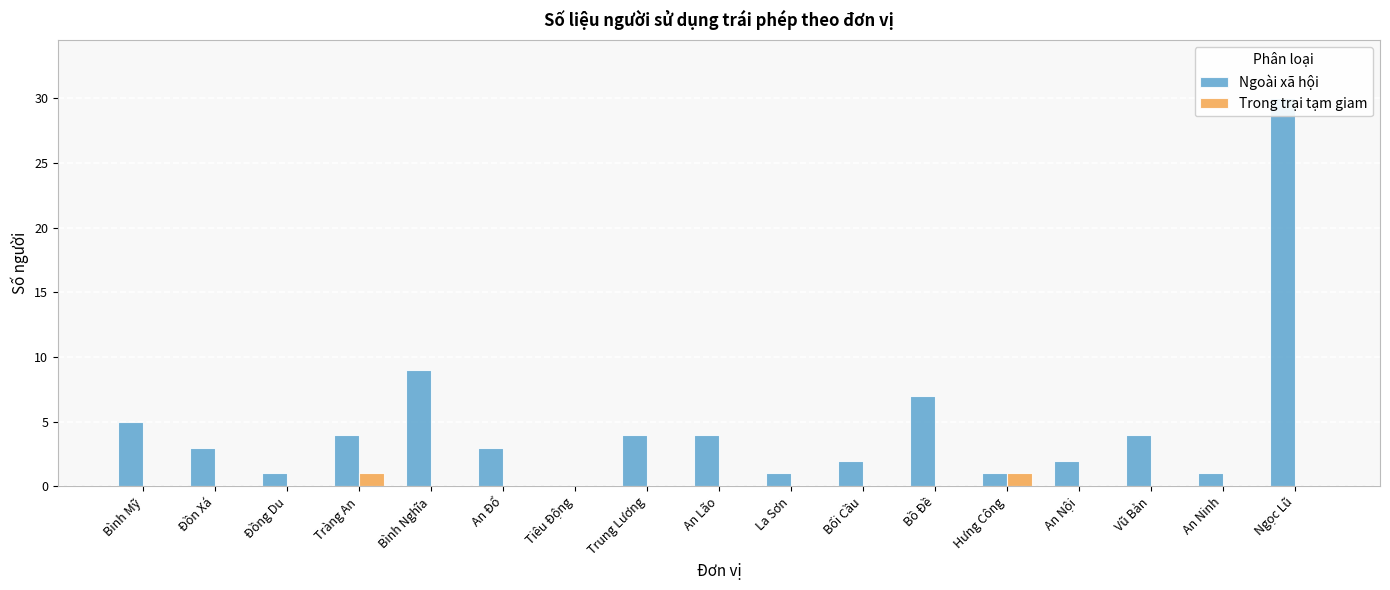

How many data points in Ngoài xã hội are above 3?

8